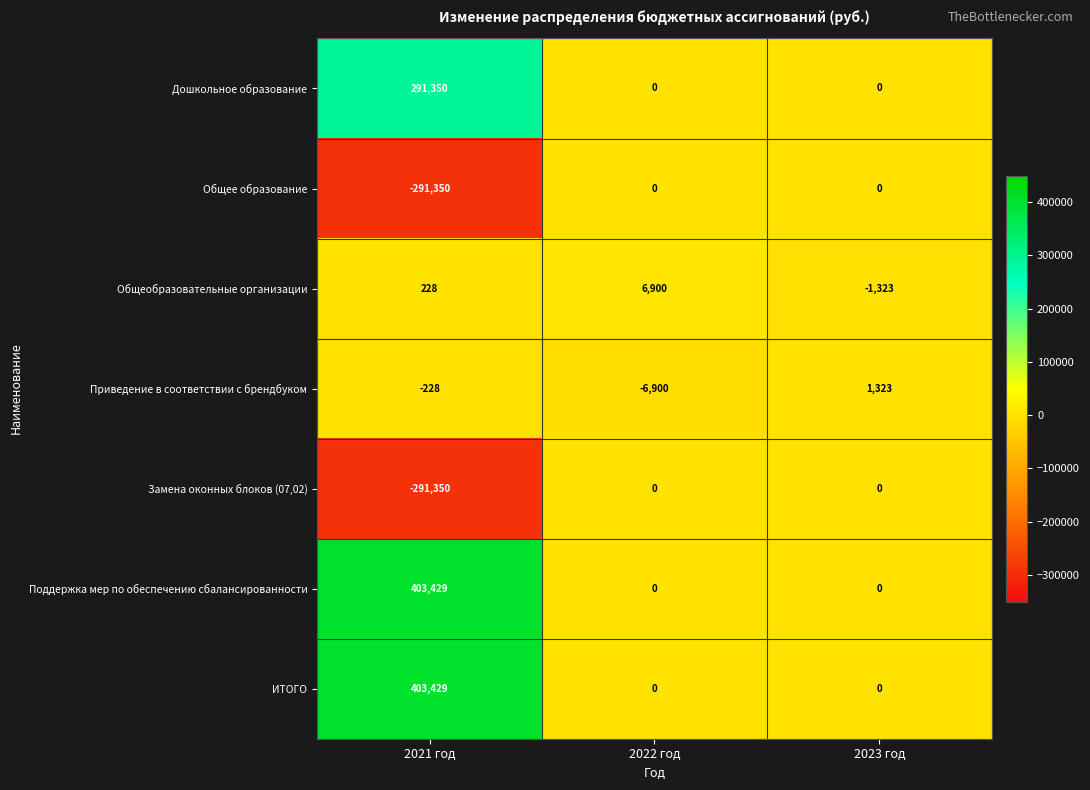

Where is Общеобразовательные организации nearest to the value 2788?

2021 год